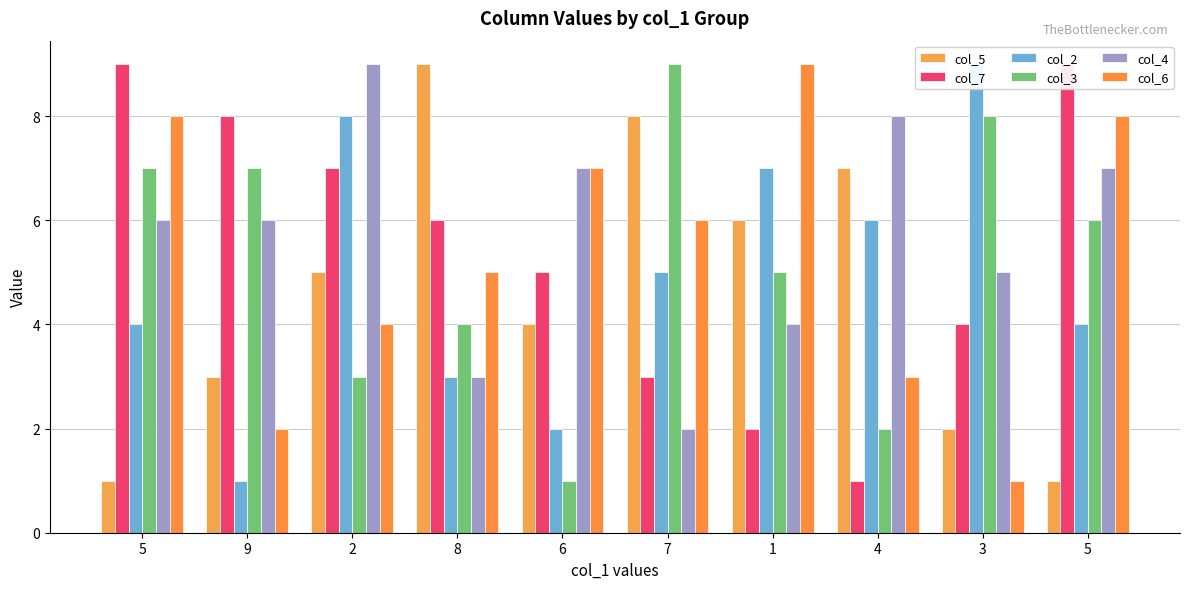

The col_4 series shows 8 at 4. True or false?

True